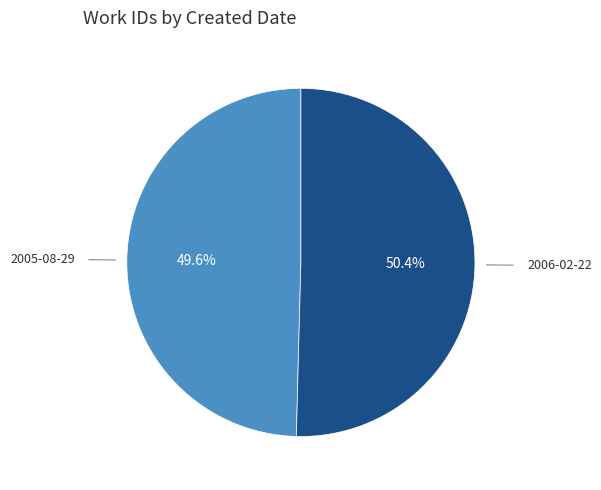

Between 2006-02-22 and 2005-08-29, which is larger?

2006-02-22